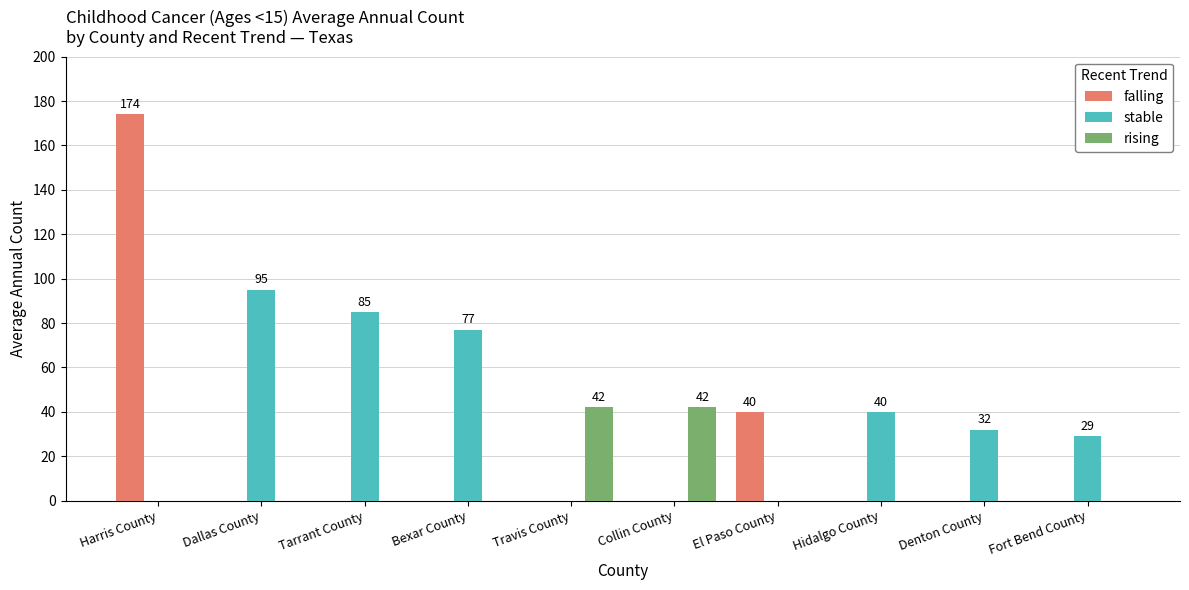

Which label corresponds to the largest value in the chart?

Harris County